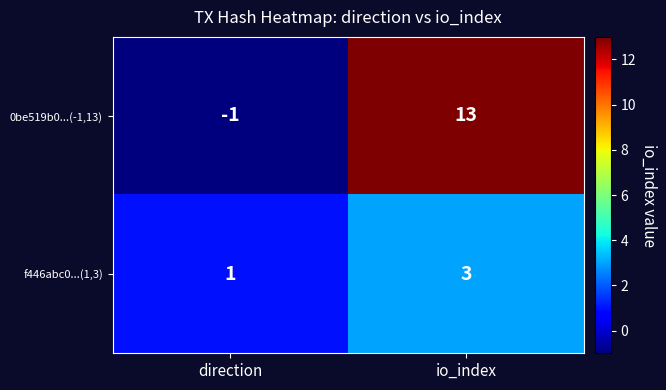

How many series are shown in this chart?

2